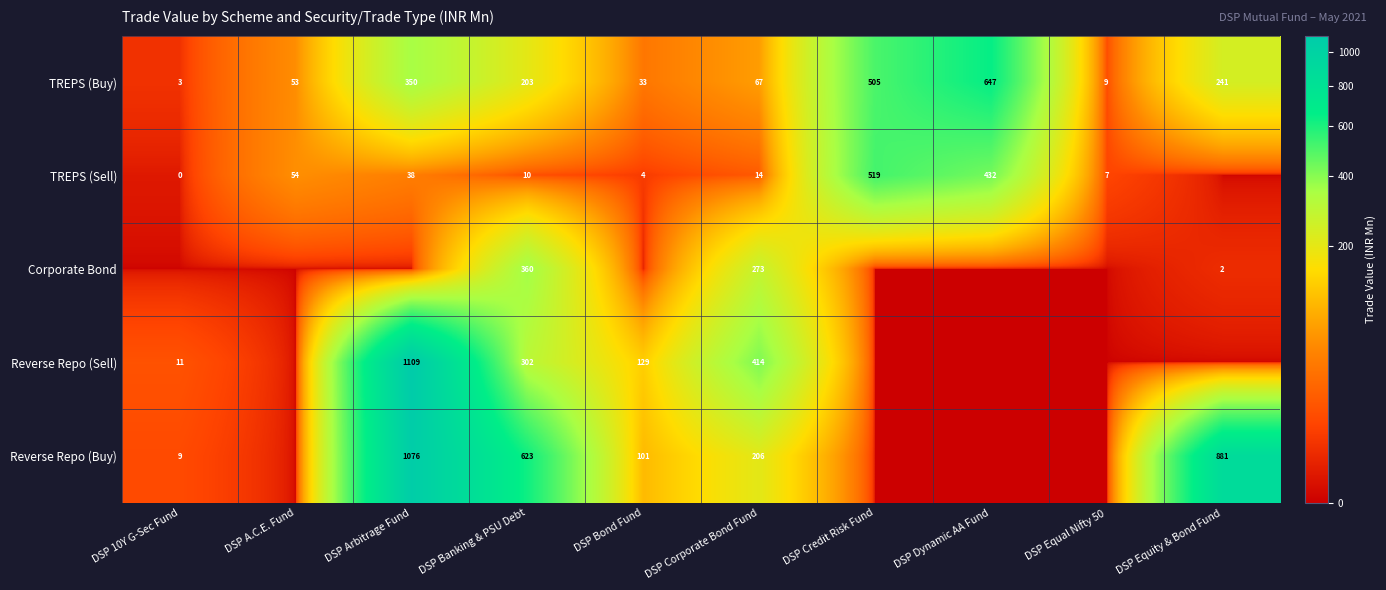

What is the spread (max minus min) of values at DSP Corporate Bond Fund?

400